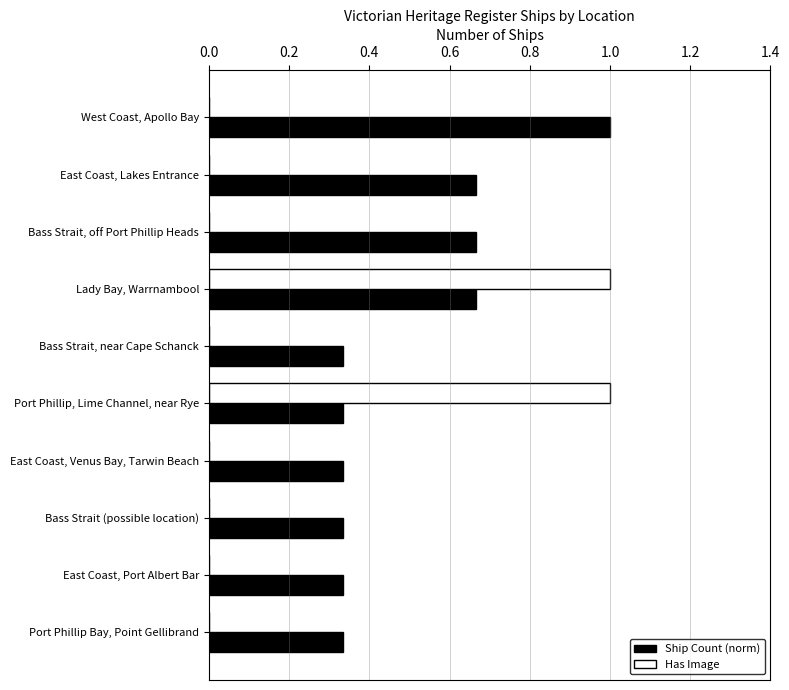

What are all the series names shown in the legend?

Ship Count (norm), Has Image